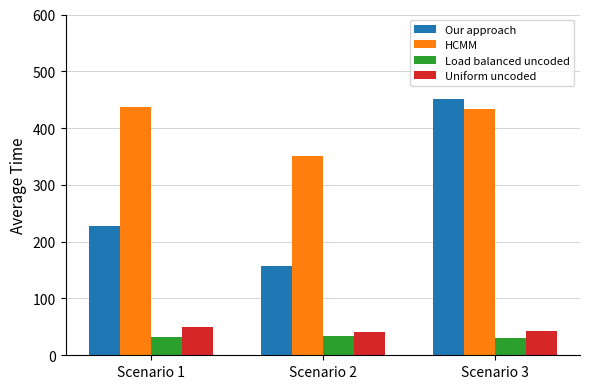

Where does the HCMM series first go above 434?

Scenario 1